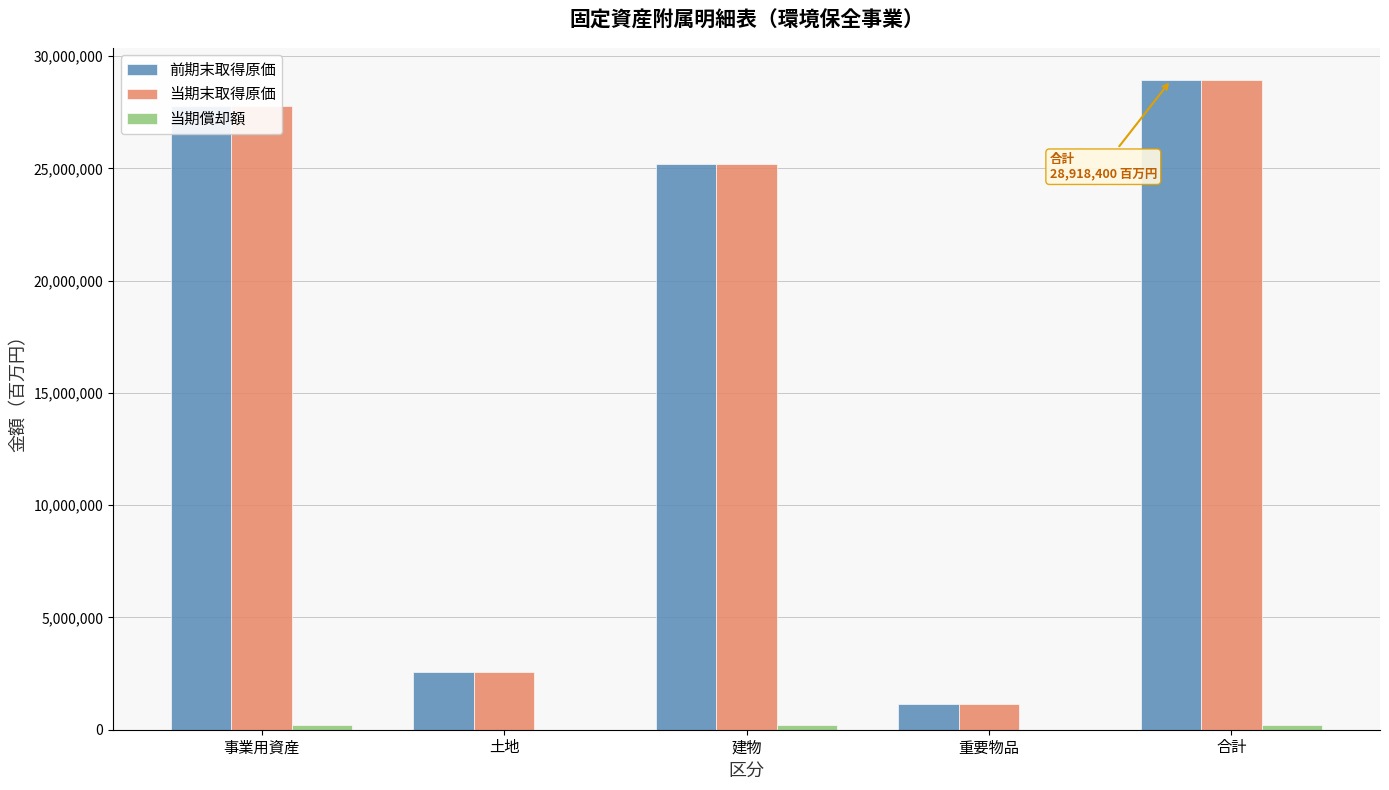

True or false: 当期末取得原価 has a value of 27775100 at 事業用資産.

True